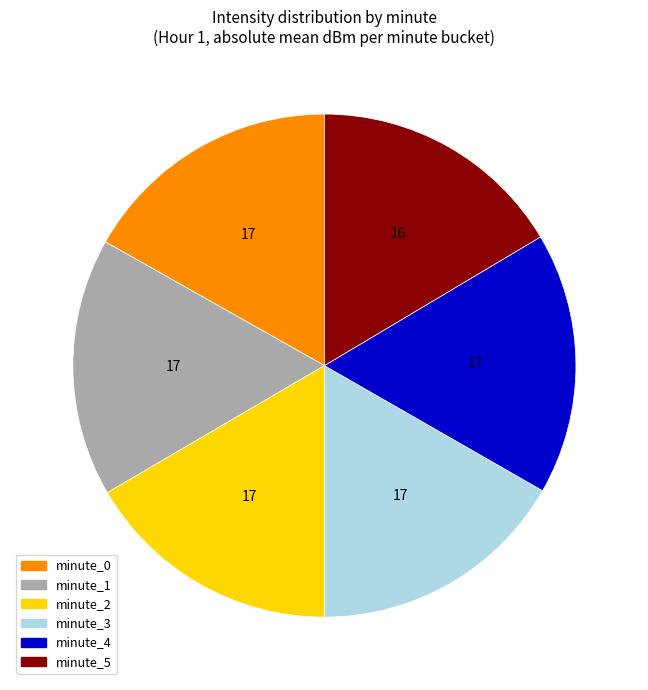

Is there any slice that represents more than half of the pie?

No